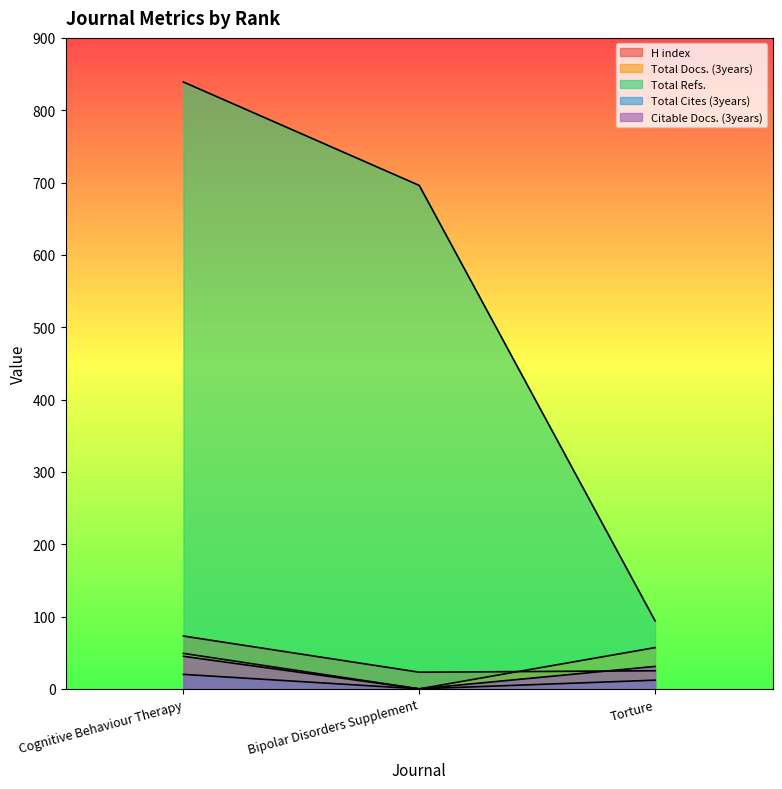

How many data points in H index are less than 25?

1